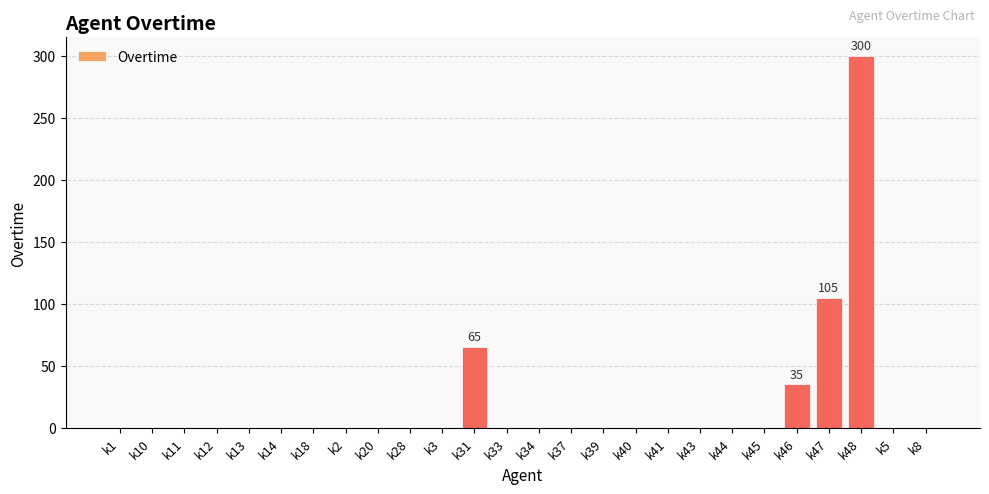

Does the chart contain stacked bars?

No